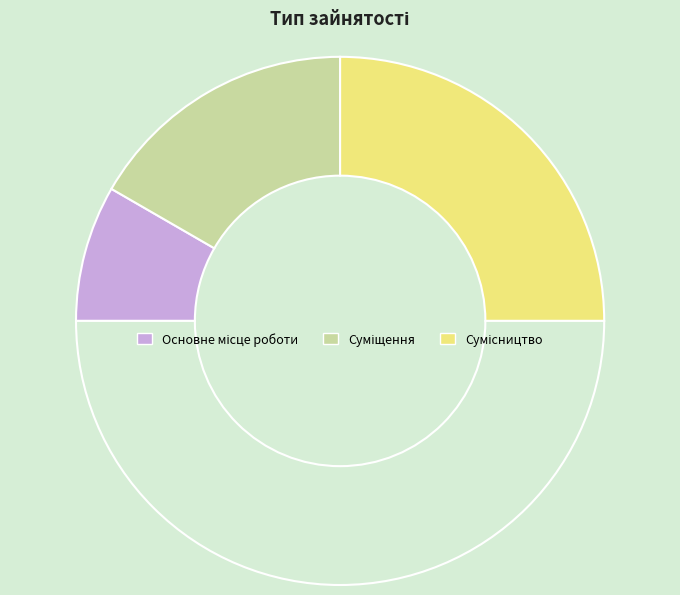

How many segments does this pie chart have?

4